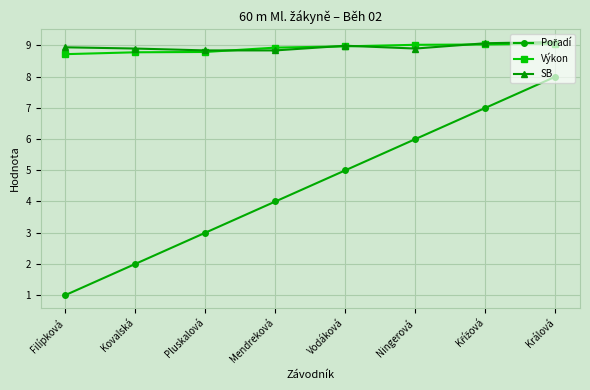

The value of SB at Filípková is 8.9. True or false?

True